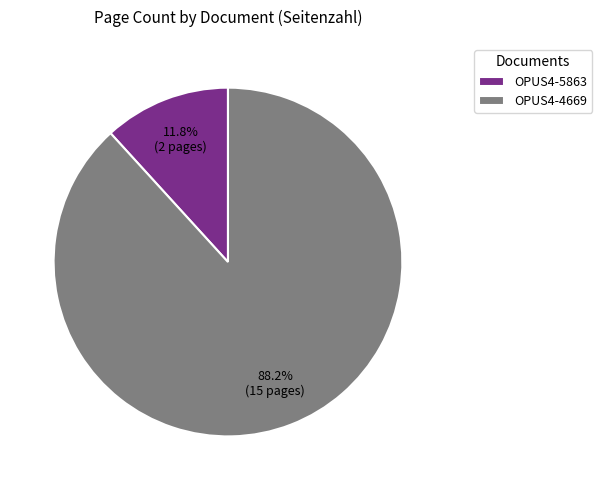

Which category has the biggest portion of the pie?

OPUS4-4669